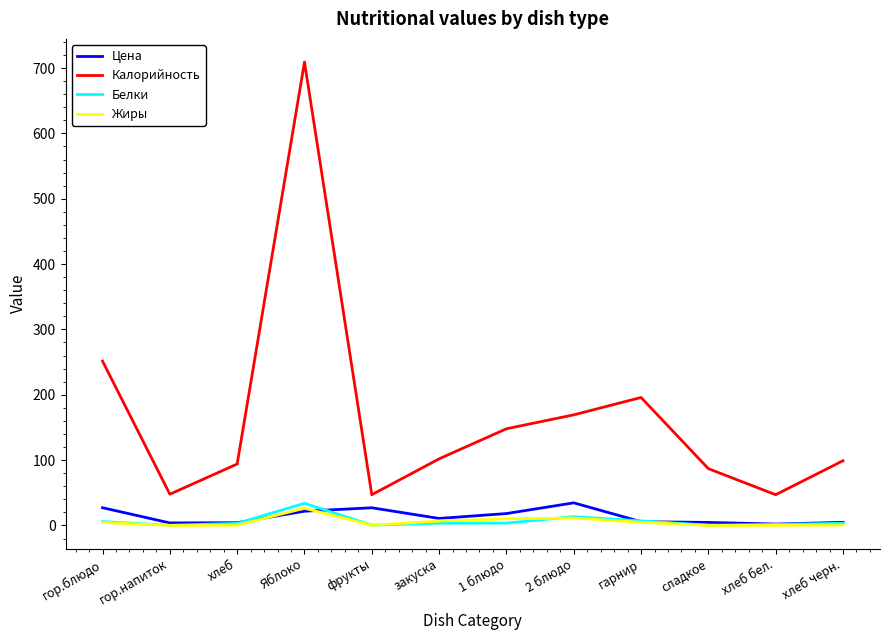

The Калорийность series shows 328.1 at гор.блюдо. True or false?

False